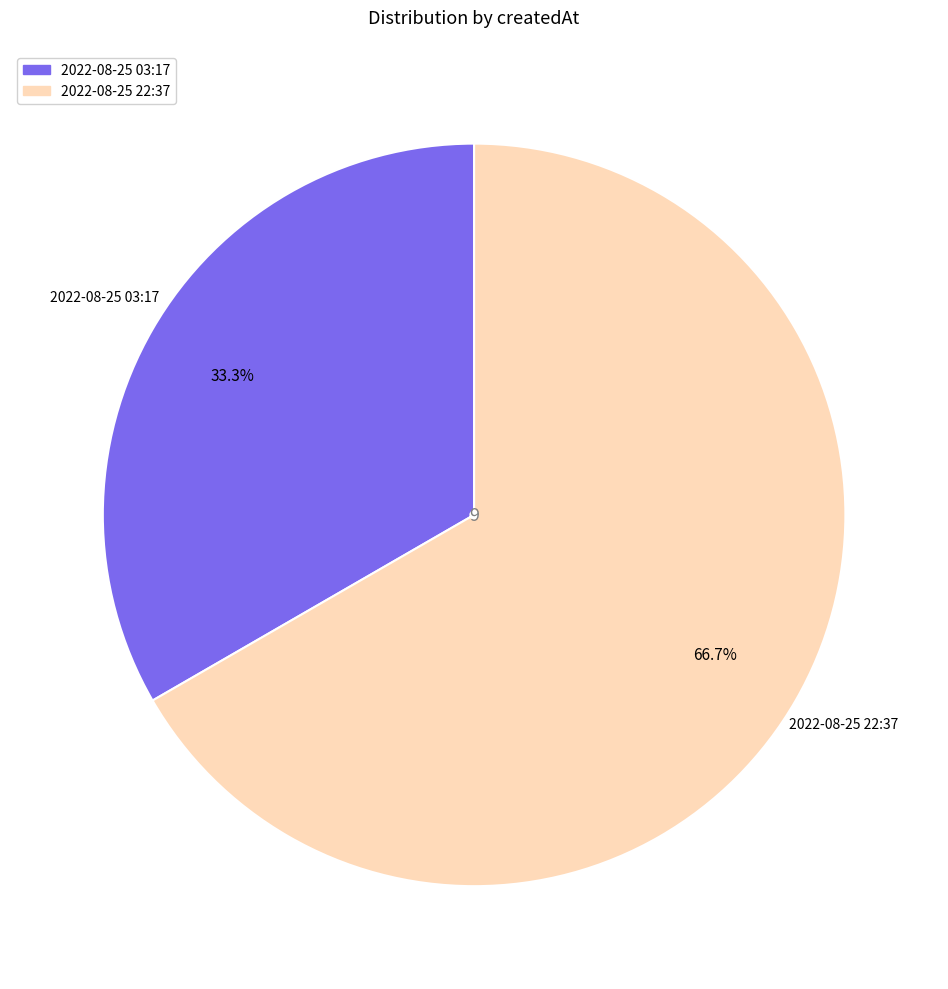

Is there a majority slice in this chart?

Yes